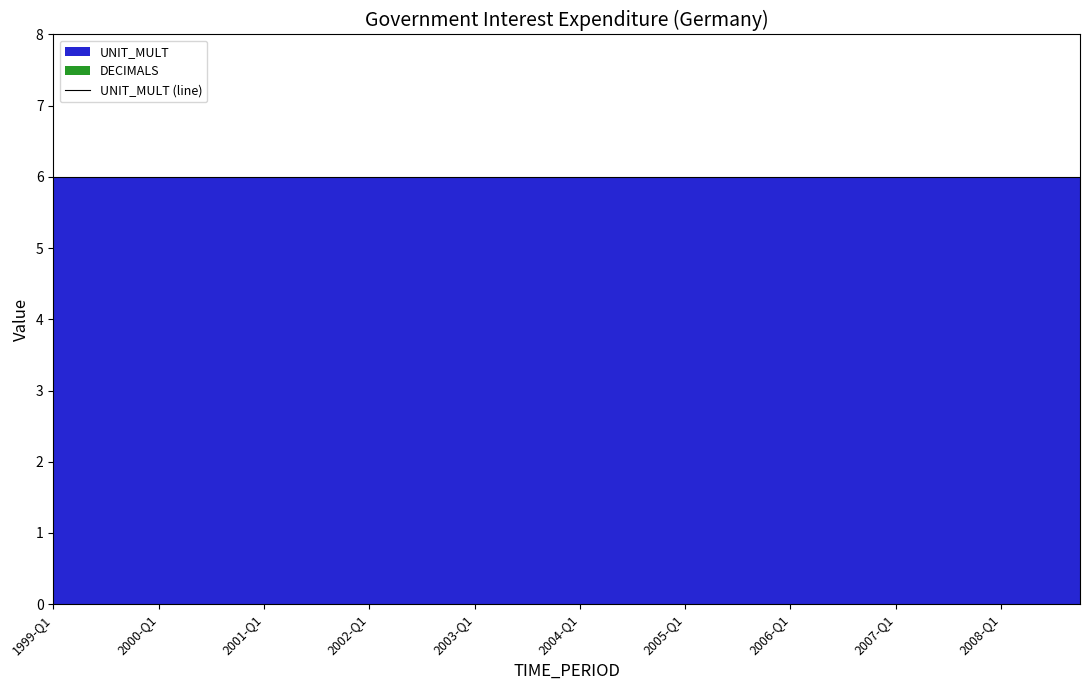

What is the value of the UNIT_MULT point at the 25th from the left?

6